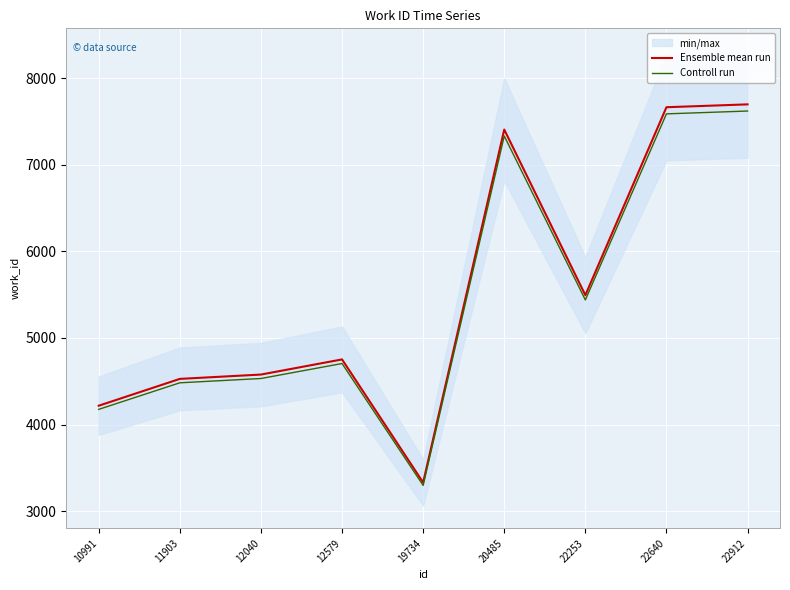

True or false: Controll run and Ensemble mean run intersect in this chart.

False